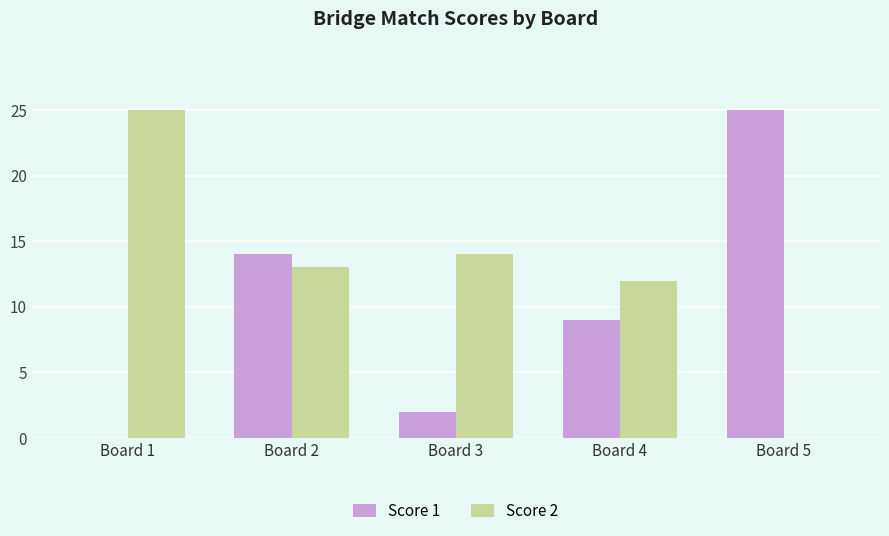

The Score 1 series shows 25 at Board 5. True or false?

True